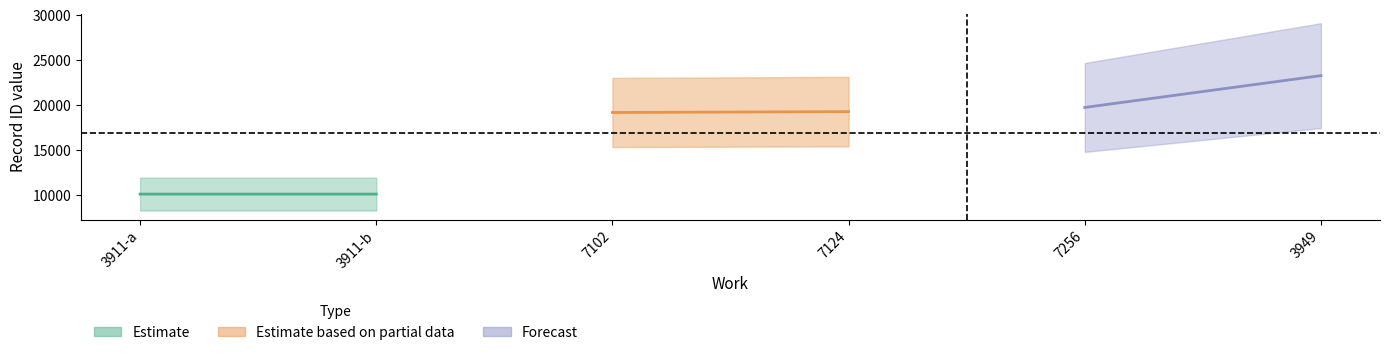

What is the sum of the work_id values at 7256 and 7102?

14358